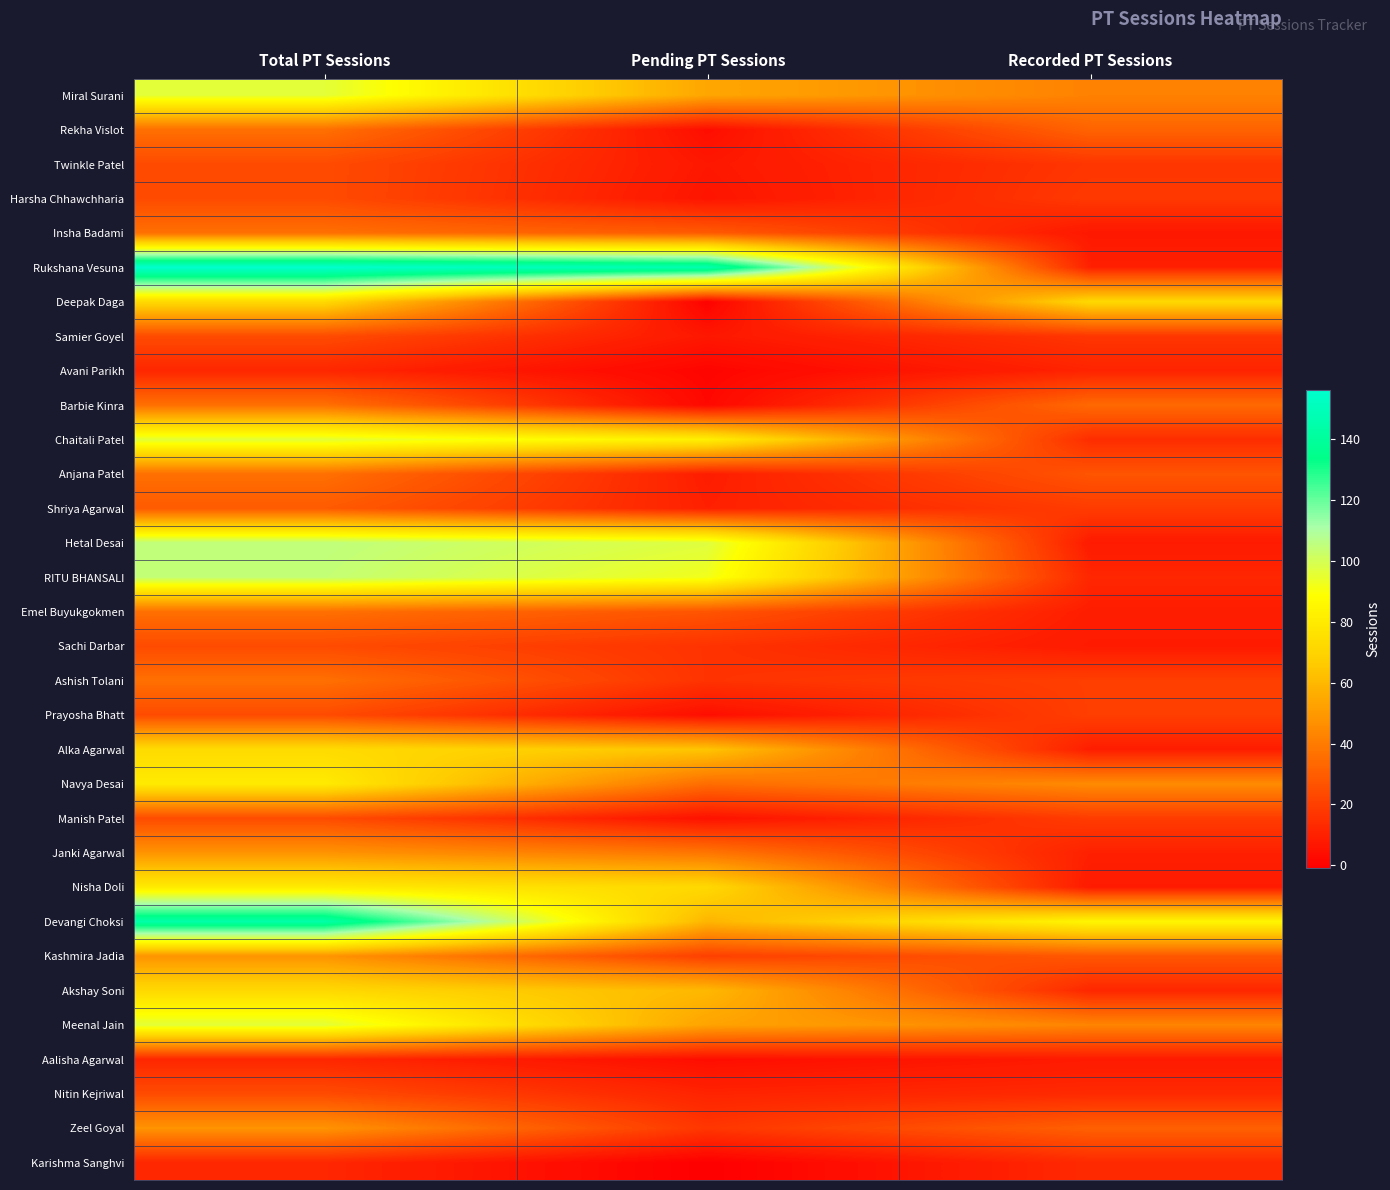

Which series has the largest total across all categories?

Rukshana Vesuna